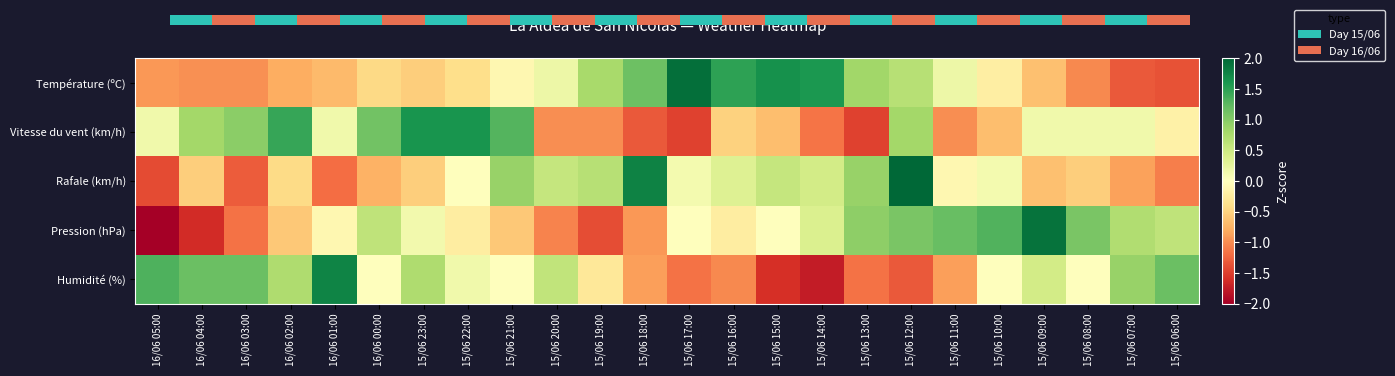

List the series in order of their peak value, lowest first.

Vitesse du vent (km/h), Humidité (%), Pression (hPa), Température (ºC), Rafale (km/h)